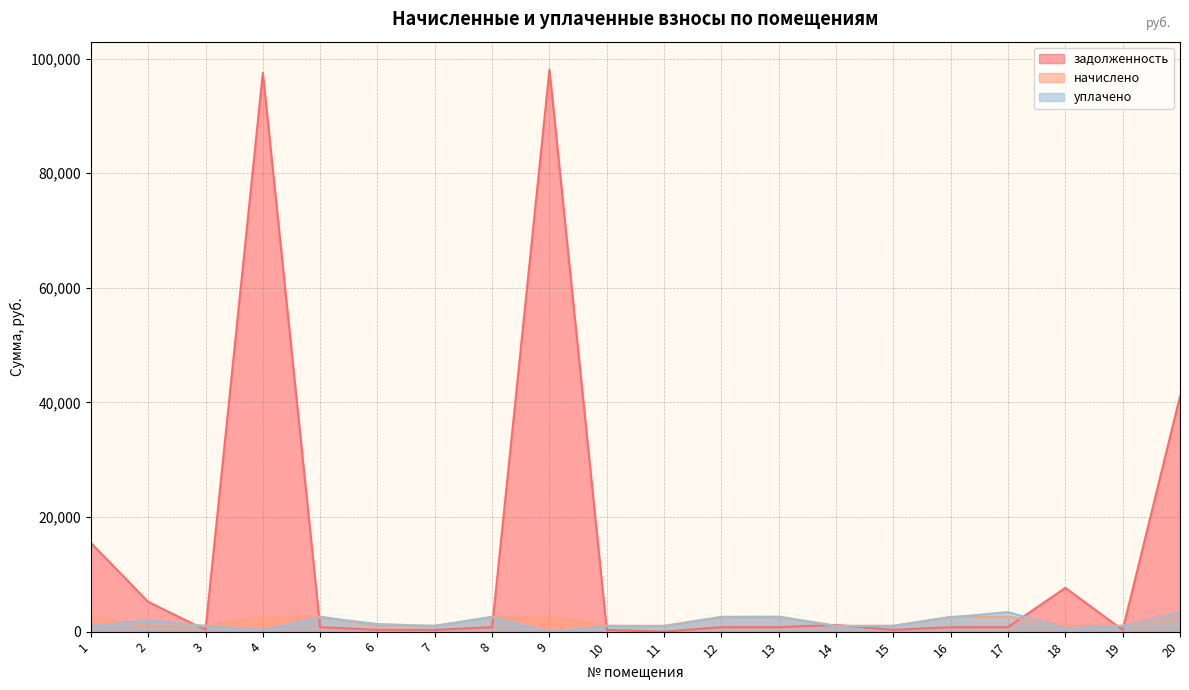

What is the greatest value displayed?

98052.5